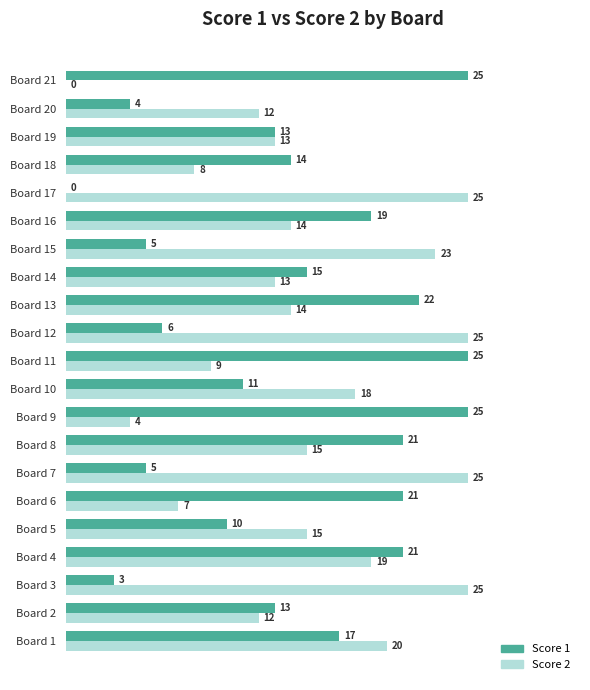

What is the sum of all Score 1 values?

295